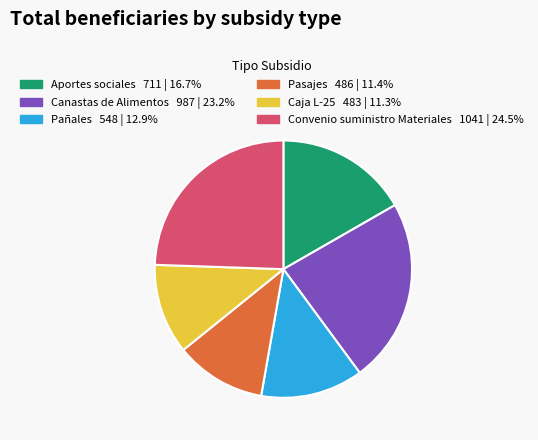

Which slice is the largest?

Convenio suministro Materiales